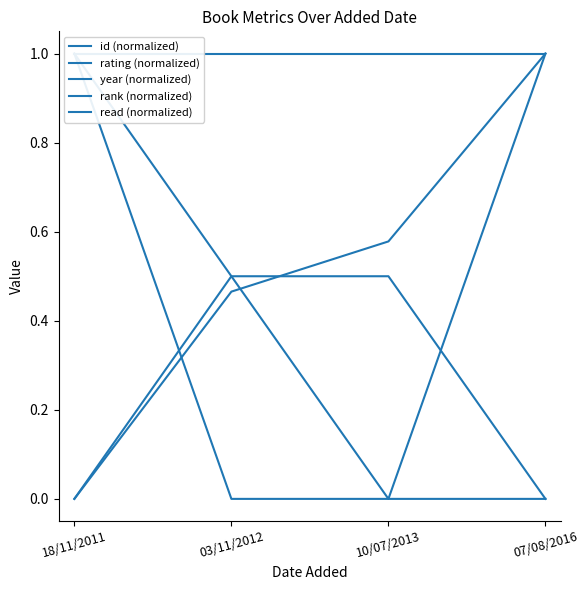

Reading left to right, transcribe all the data shown in this chart.

id (normalized): 0.0	0.5	0.6	1.0
rating (normalized): 1.0	0.5	0.5	0.0
year (normalized): 0.0	0.5	0.0	1.0
rank (normalized): 1.0	0.0	0.0	0.0
read (normalized): 1.0	1.0	1.0	1.0